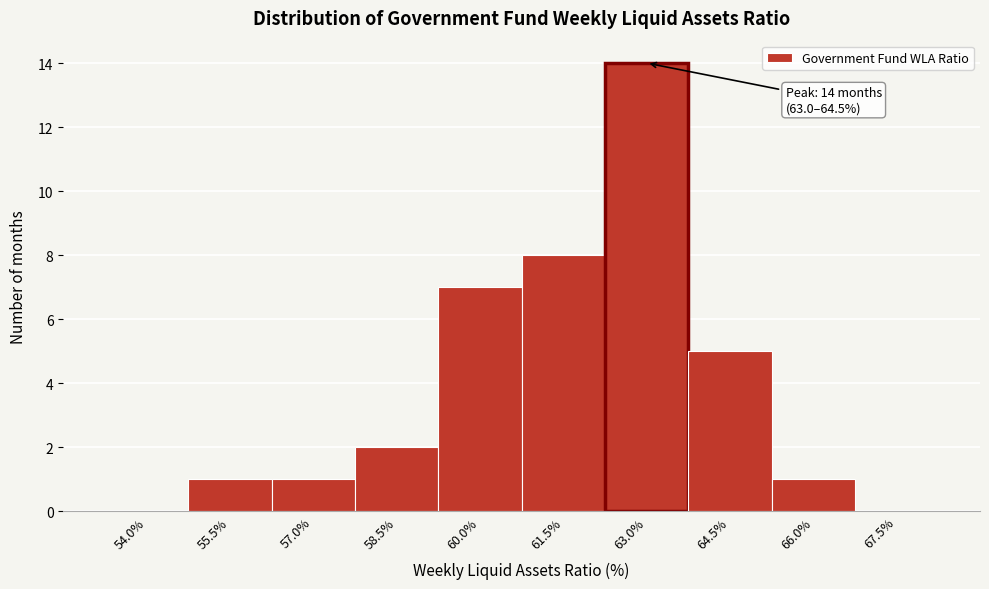

Reading left to right, what are all the values shown in this chart?

54.0%=0	55.5%=1	57.0%=1	58.5%=2	60.0%=7	61.5%=8	63.0%=14	64.5%=5	66.0%=1	67.5%=0